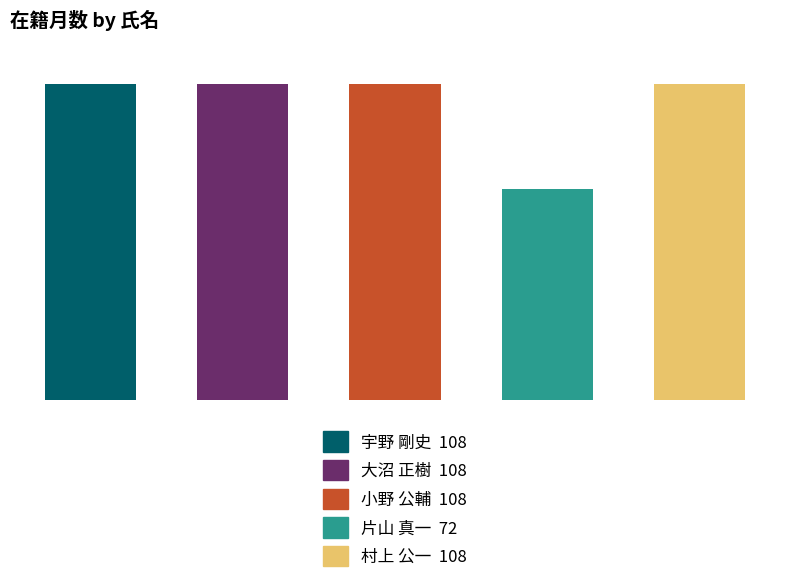

What position from the left is 村上 公一?

5